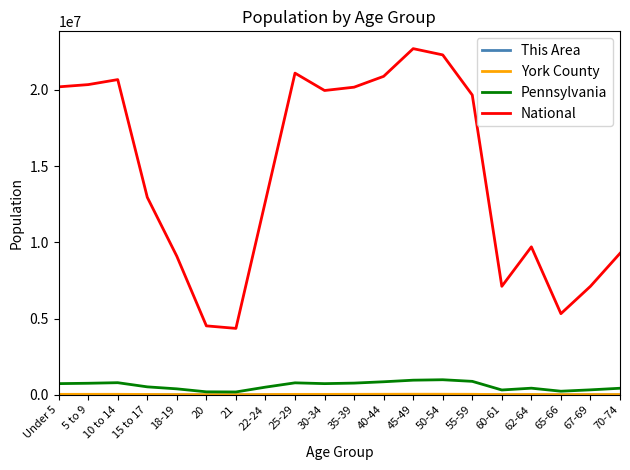

True or false: Pennsylvania and National intersect in this chart.

False